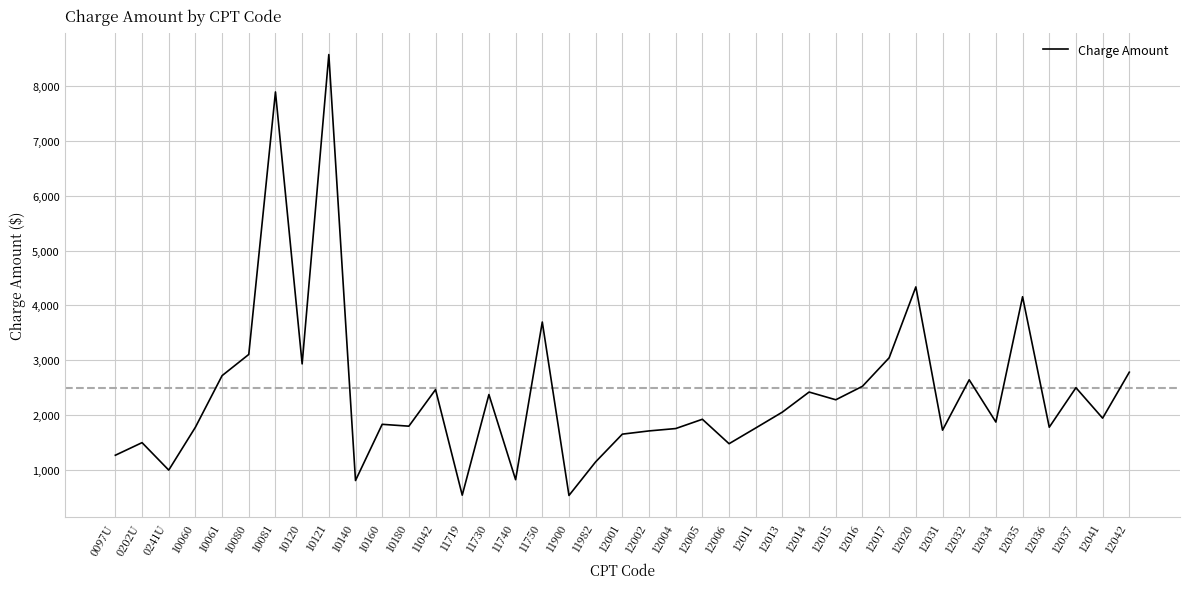

Where is the data nearest to the value 4554?

12020